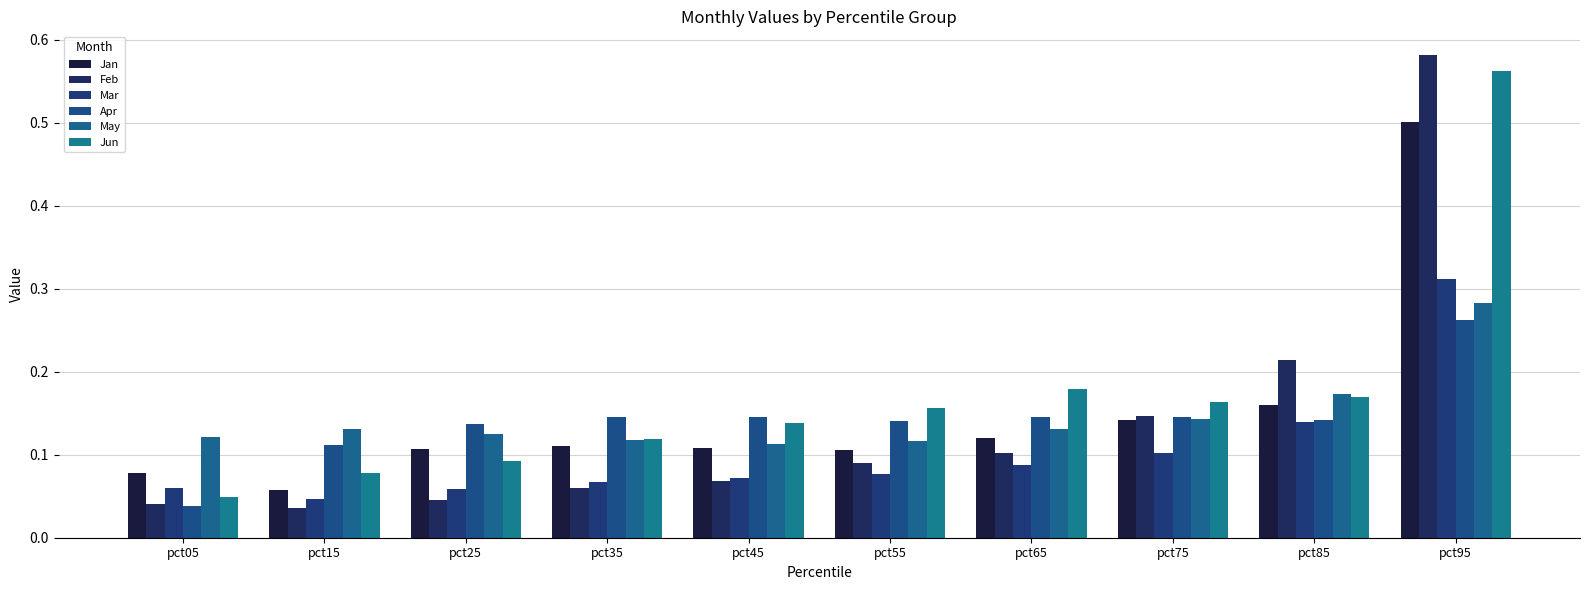

Which series has the largest total across all categories?

Jun